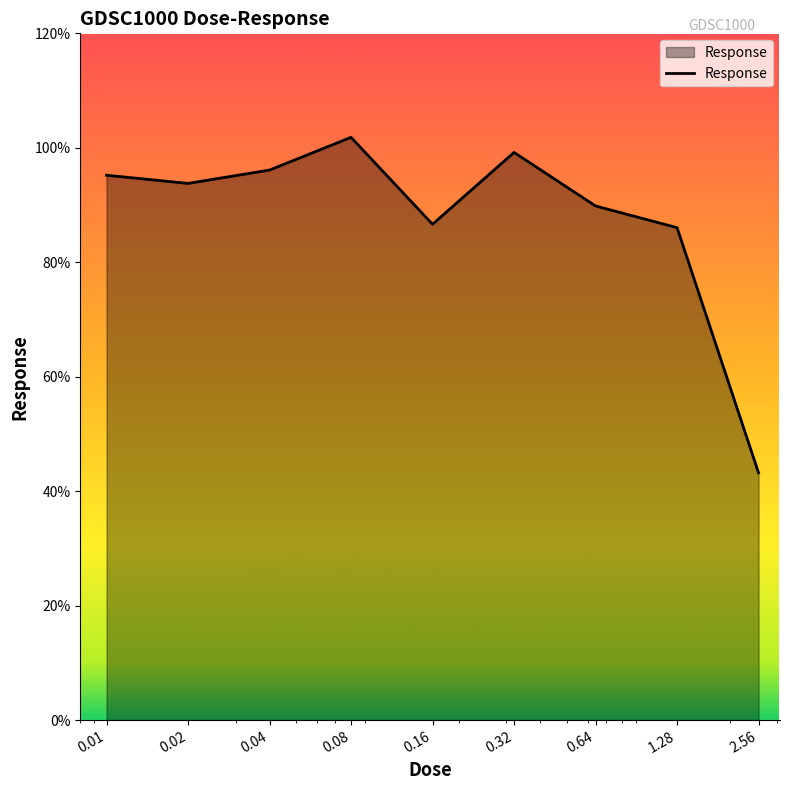

How many lines are shown in the chart?

1